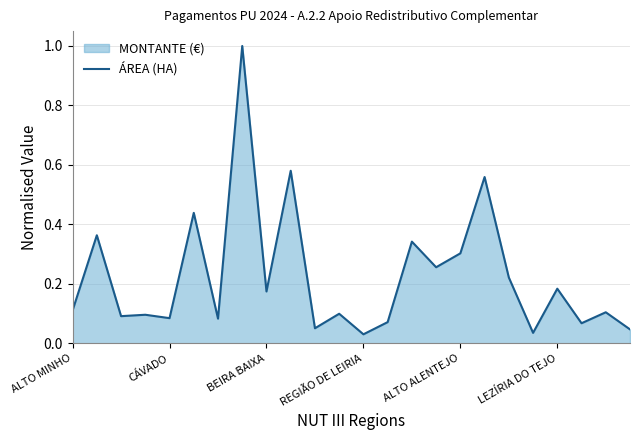

Which has a higher value, 7 or 13?

7